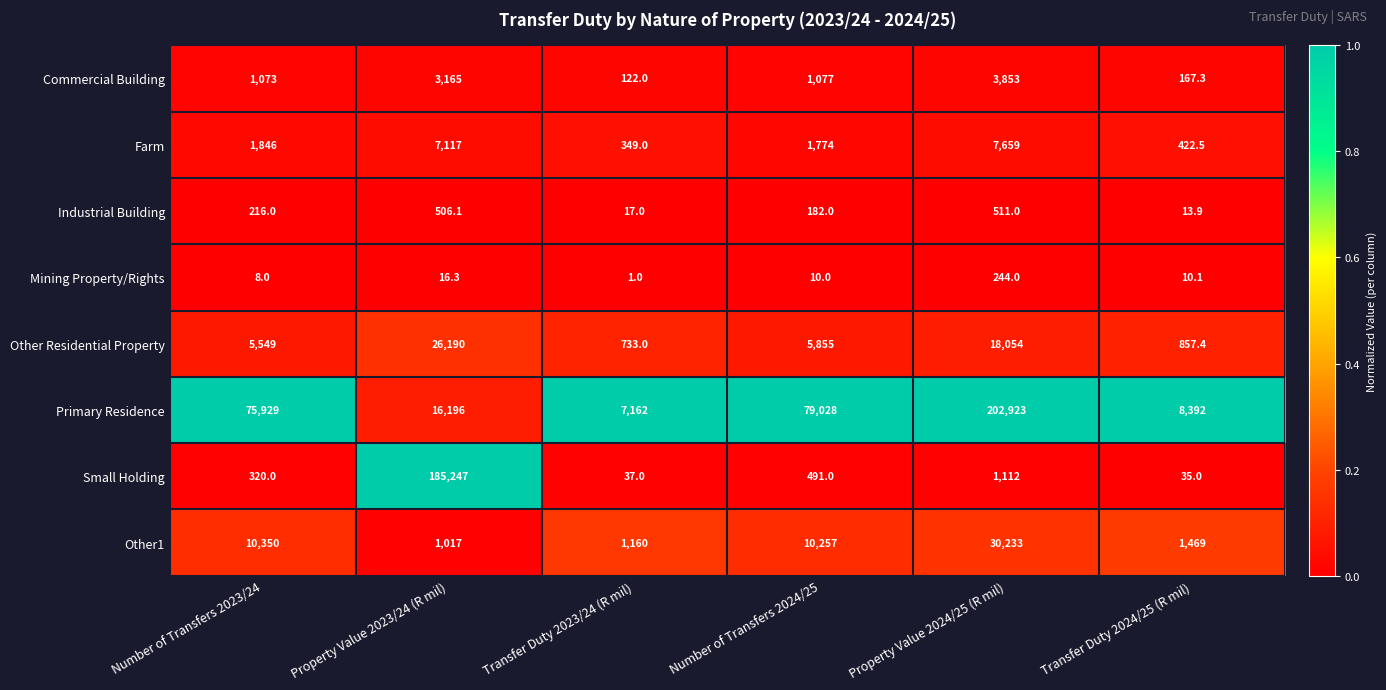

At which category is the sum across all series the highest?

Property Value 2024/25 (R mil)